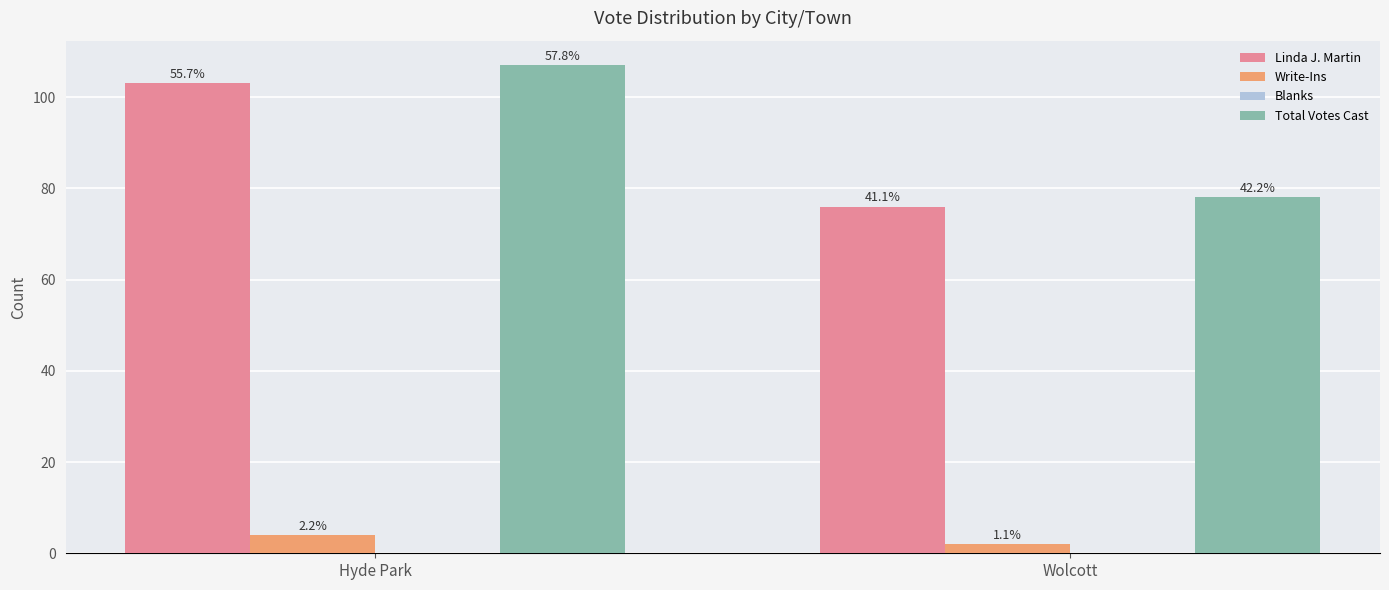

How many bars are there in total?

6